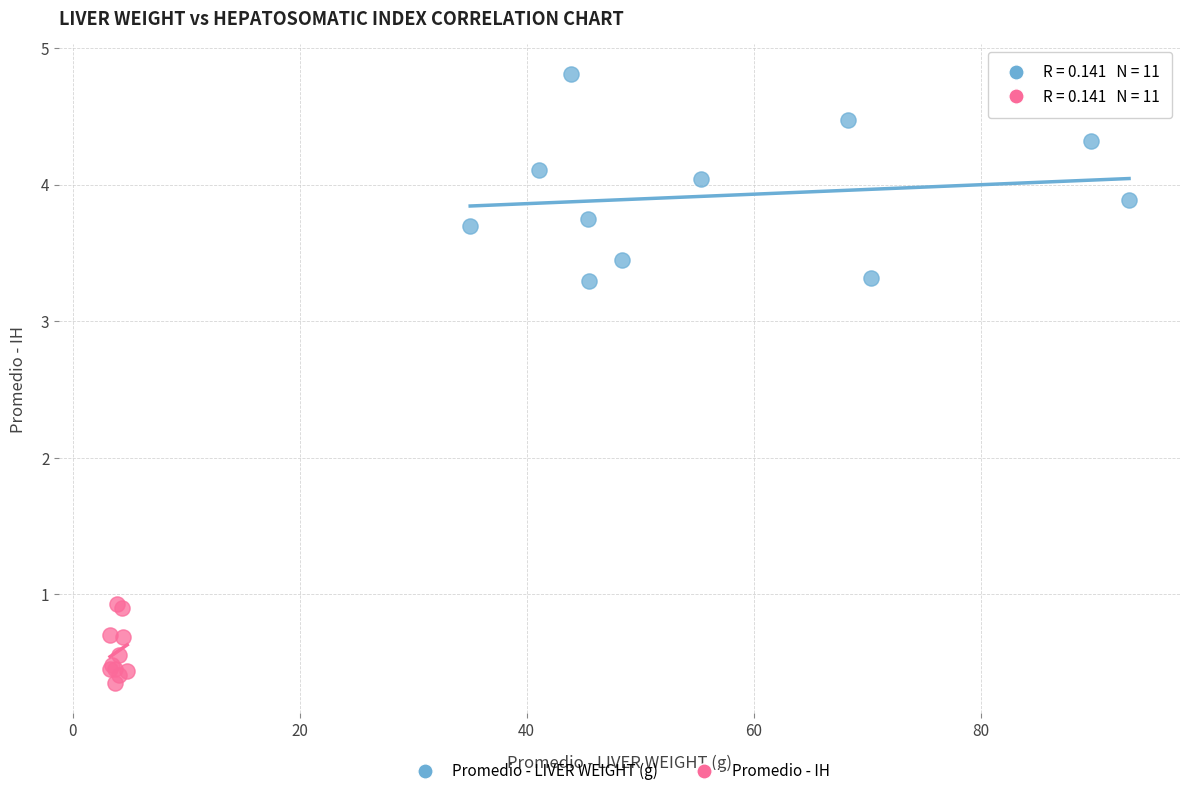

Which series has the widest spread of Y values?

Promedio - LIVER WEIGHT (g)